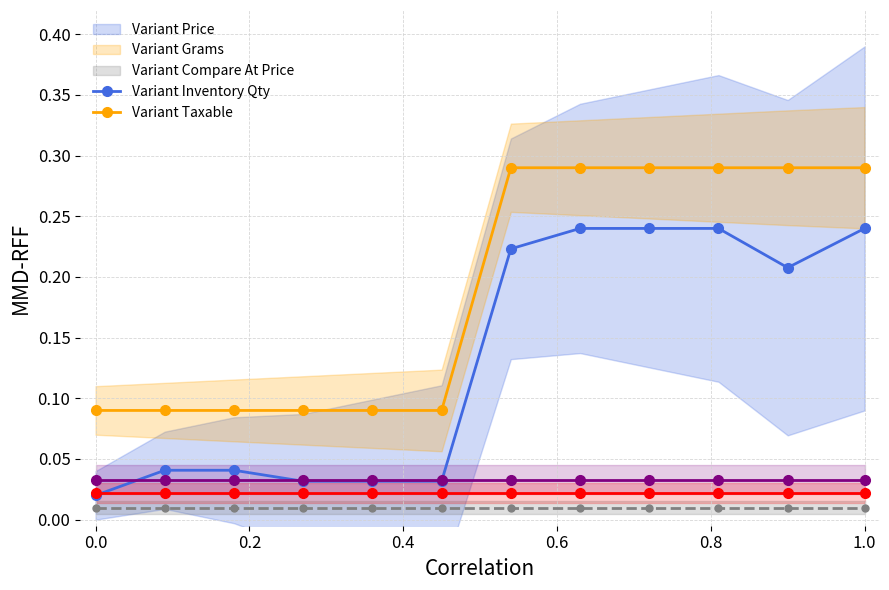

What are all the series names shown in the legend?

Variant Price, Variant Grams, Variant Compare At Price, Variant Inventory Qty, Variant Taxable